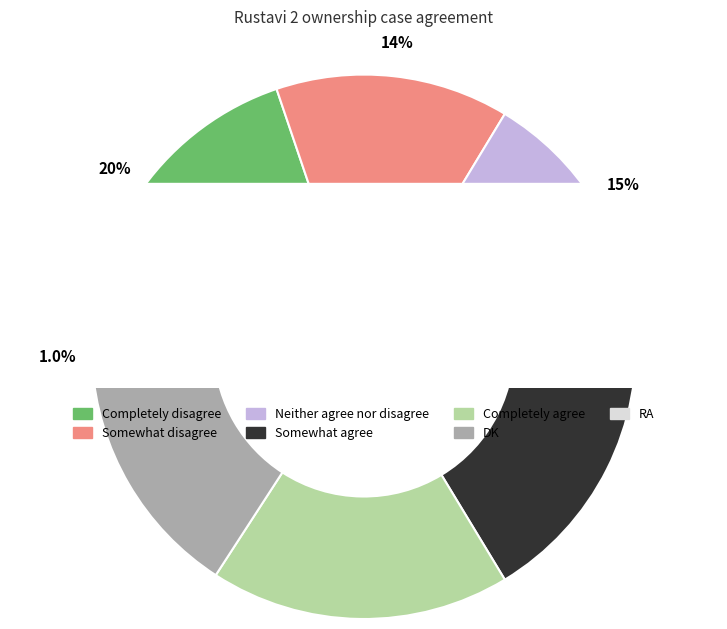

To the nearest percent, what is the difference between the largest and smallest slice percentages?

19%